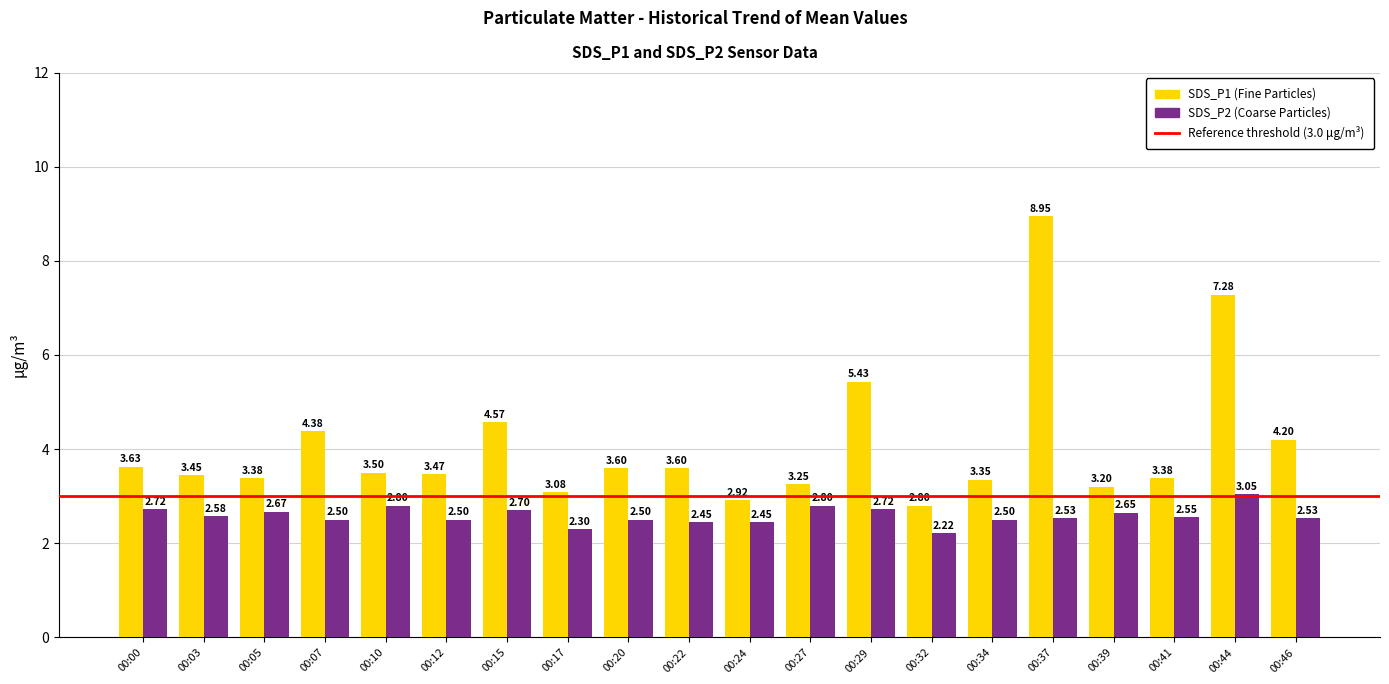

What is the difference between the highest and lowest values at 00:17?

0.8